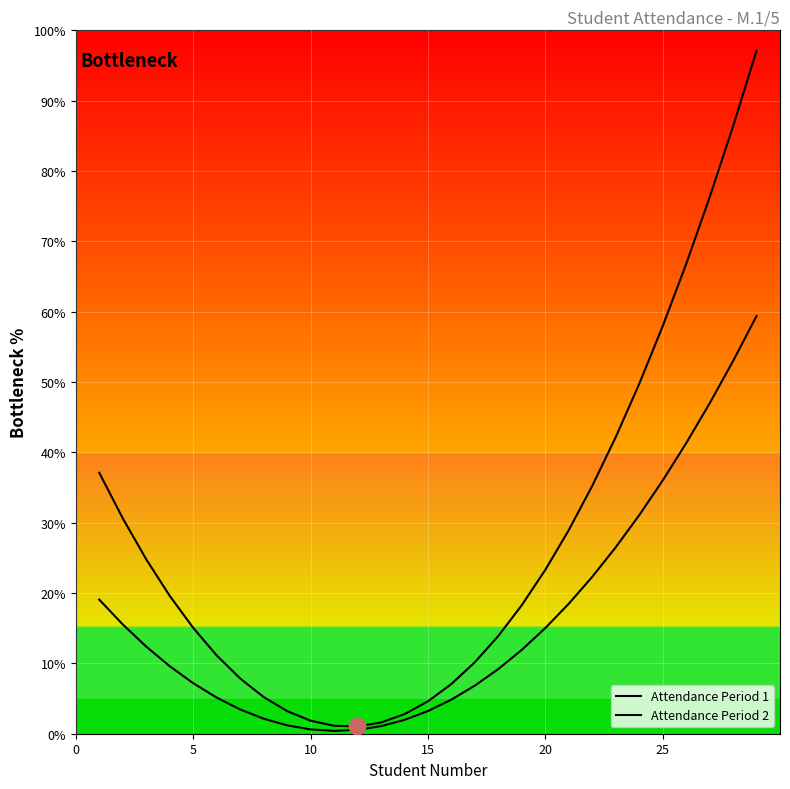

True or false: Attendance Period 1 has more than 2 interior local peaks.

False